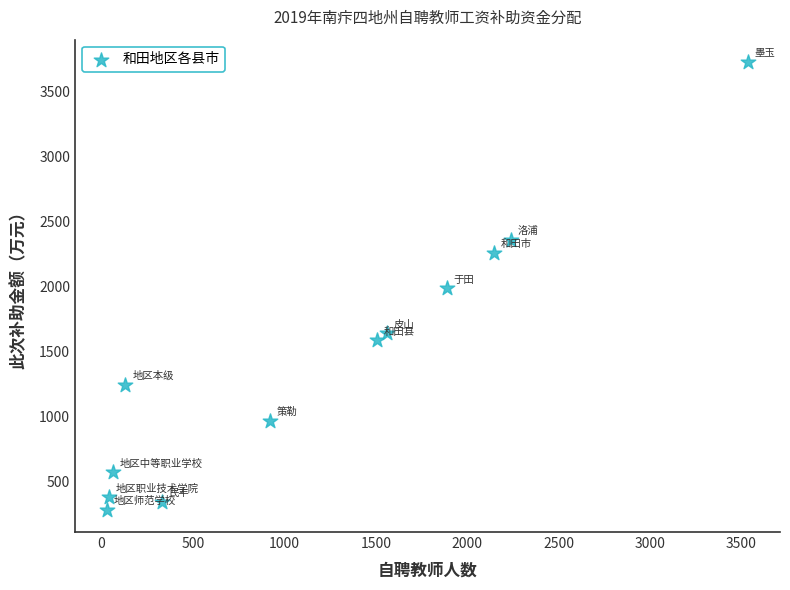

What is the average Y value?

1447.8